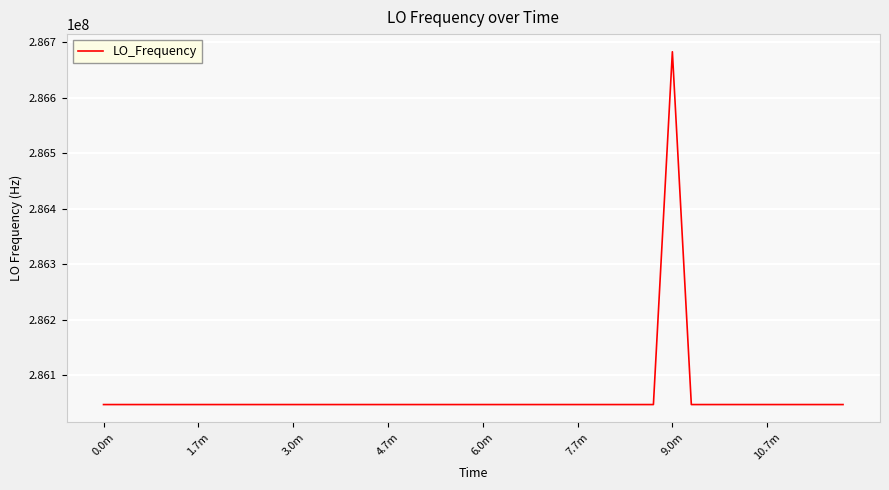

What is the difference between the maximum and minimum values?

635708.8